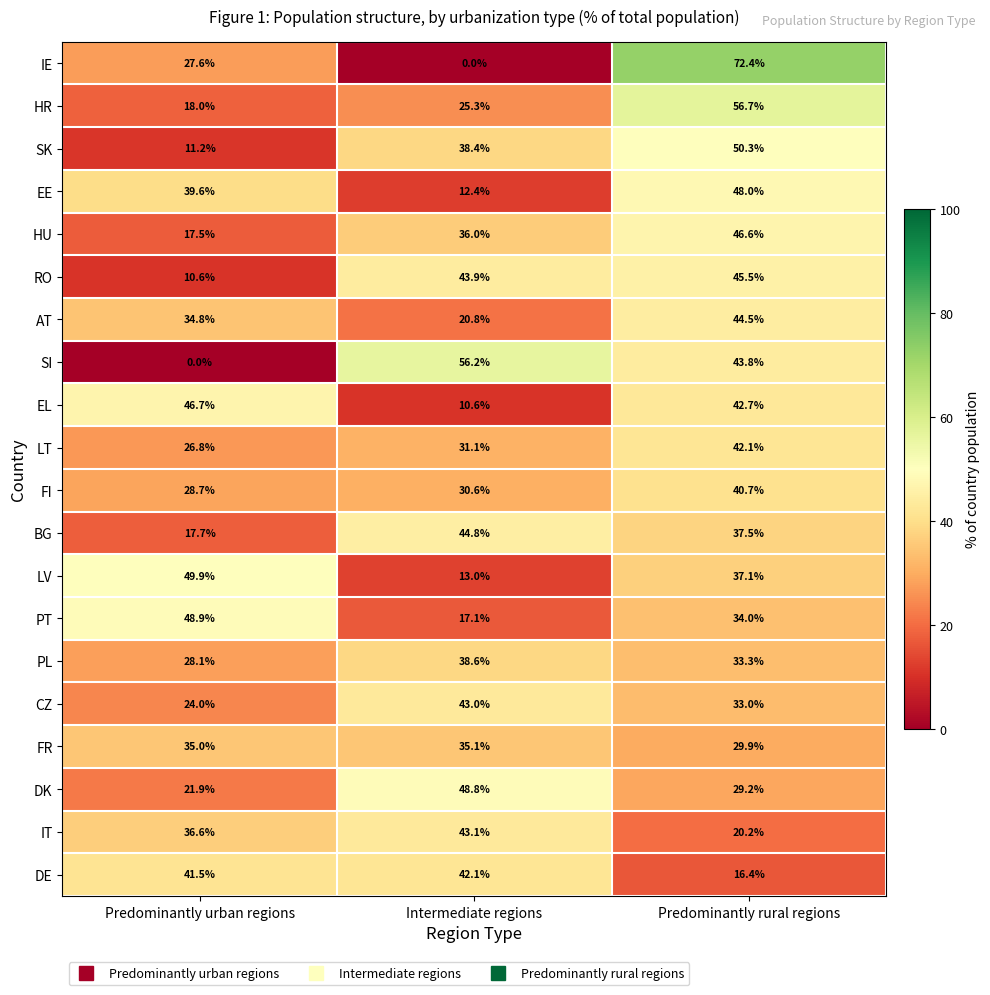

Rank the series at Predominantly urban regions from lowest to highest value.

SI, RO, SK, HU, BG, HR, DK, CZ, LT, IE, PL, FI, AT, FR, IT, EE, DE, EL, PT, LV